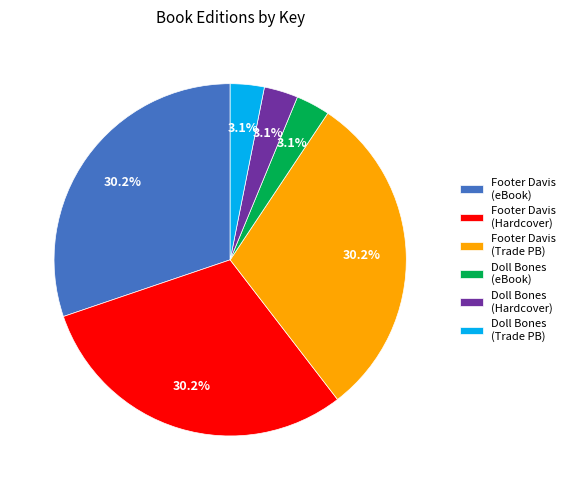

Which has a higher value, Footer Davis (Hardcover) or Doll Bones (Hardcover)?

Footer Davis (Hardcover)